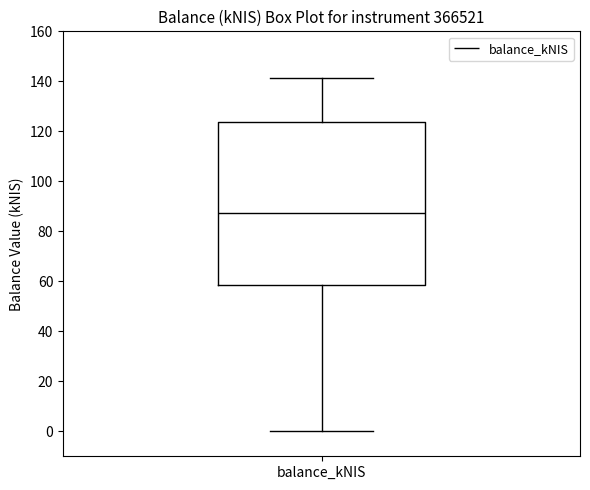

Transcribe this box plot: give where the median line is, the range the box spans, and where the two whiskers end, as read against the y-axis. The values are not printed on the chart, so give them approximately, as read against the axis.

median 88, box 58 to 124, whiskers 0 to 142